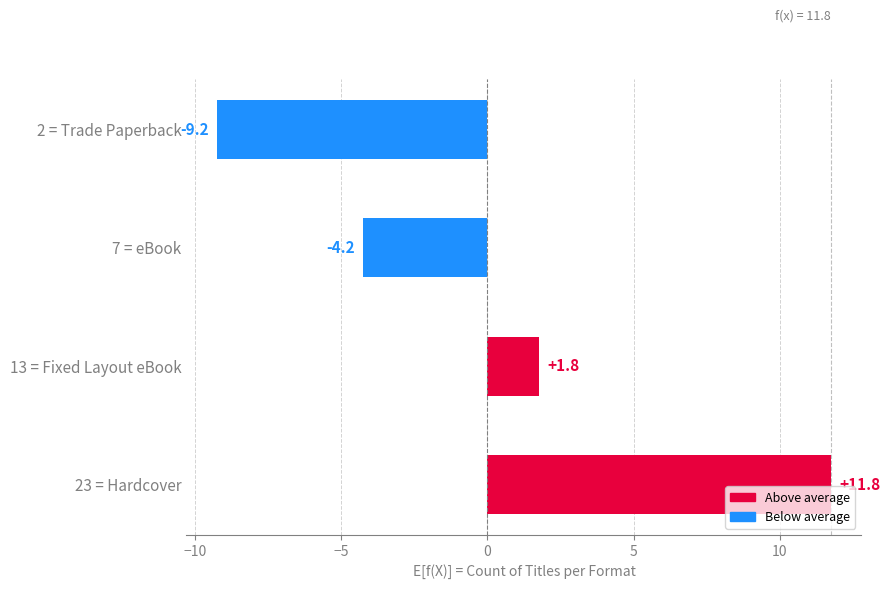

Reading bottom to top, what are all the values shown in this chart?

23 = Hardcover=11.8	13 = Fixed Layout eBook=1.8	7 = eBook=-4.2	2 = Trade Paperback=-9.2